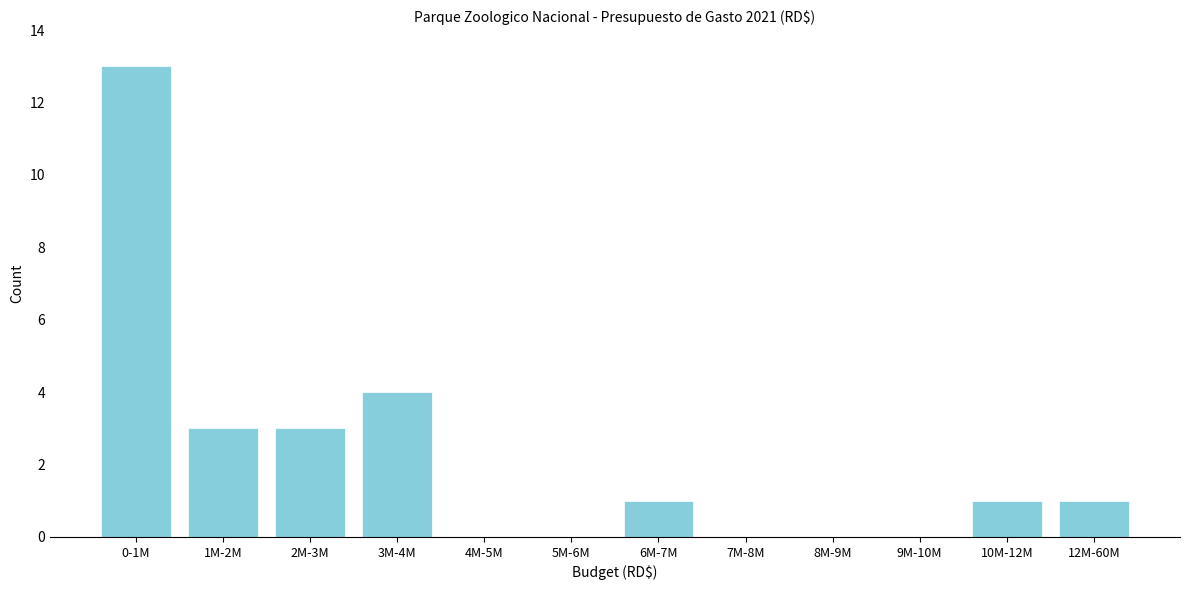

Reading left to right, extract all data points from this chart.

0-1M=13	1M-2M=3	2M-3M=3	3M-4M=4	4M-5M=0	5M-6M=0	6M-7M=1	7M-8M=0	8M-9M=0	9M-10M=0	10M-12M=1	12M-60M=1